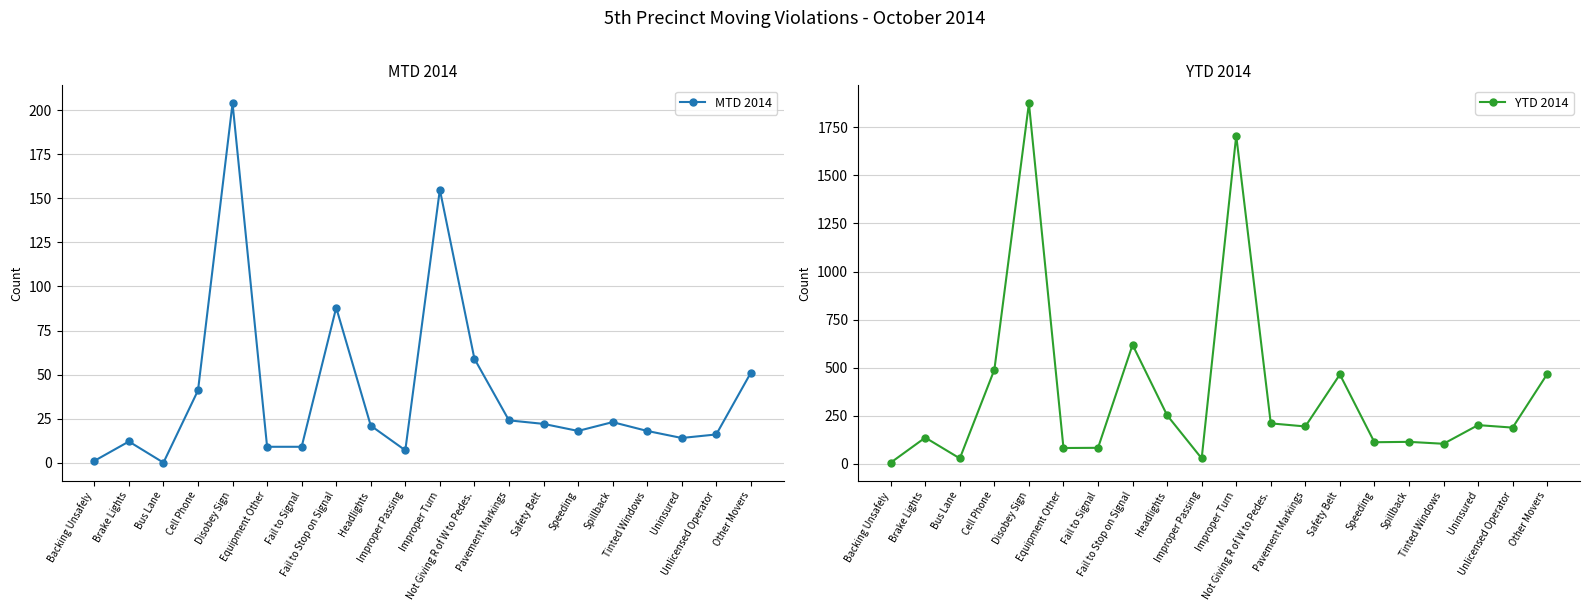

How many interior local peaks does the YTD 2014 series have?

7